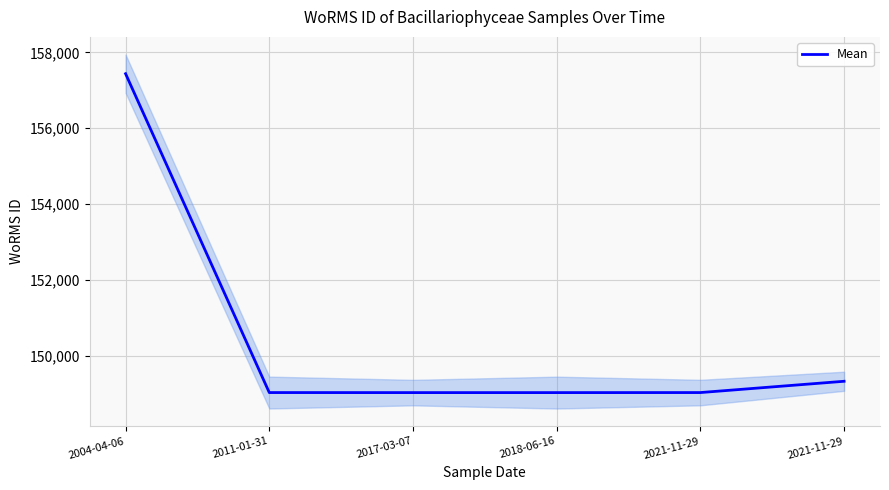

What is the change in value from 2004-04-06 to 2021-11-29?

-8117